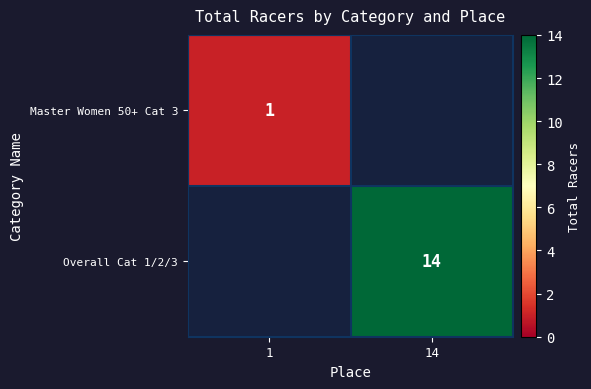

Is the value of Master Women 50+ Cat 3 at 1 greater than the value of Overall Cat 1/2/3 at 14?

No